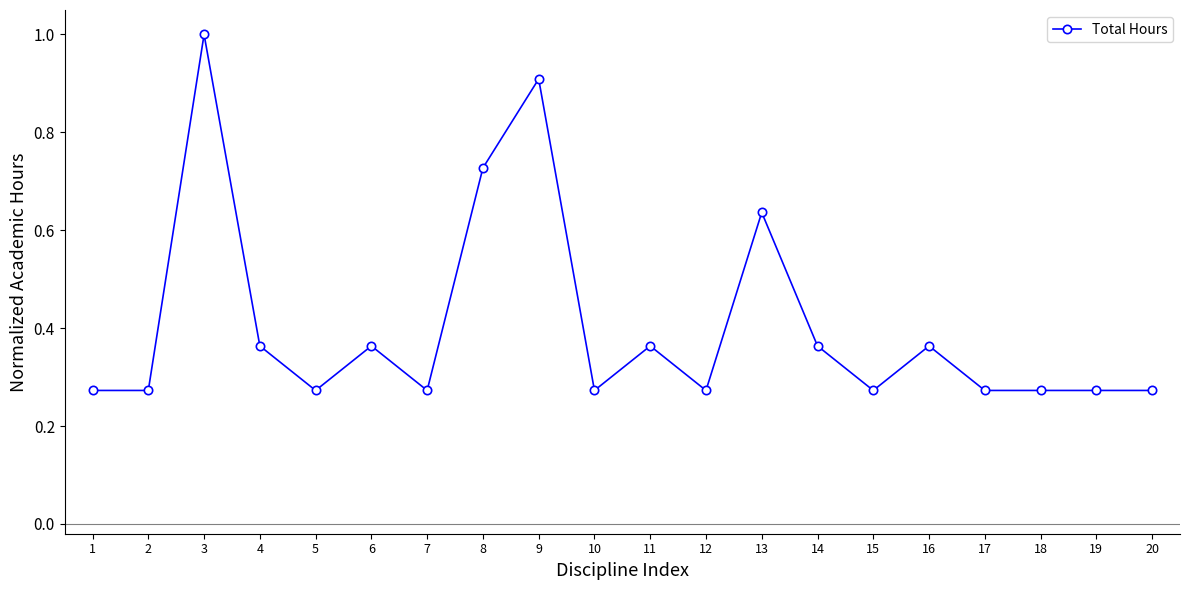

The value at 8 is 1.1. True or false?

False